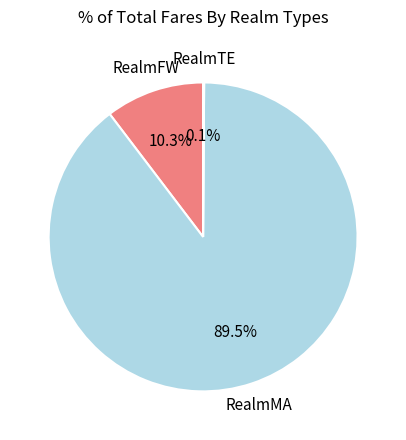

Is there a majority slice in this chart?

Yes